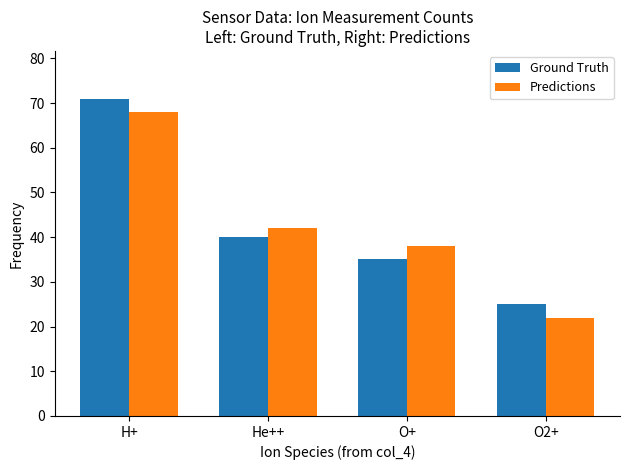

Which series changed the most between He++ and O2+?

Predictions